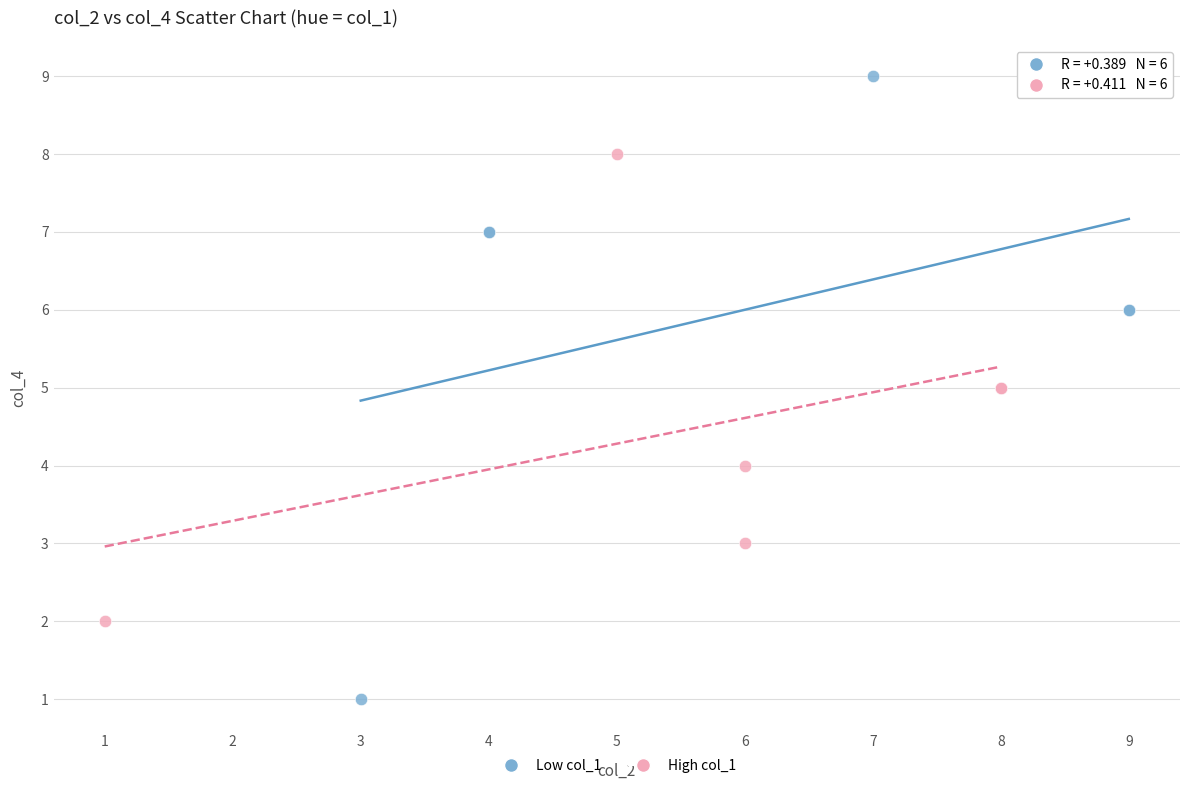

Which series contains the lowest Y value?

Low col_1